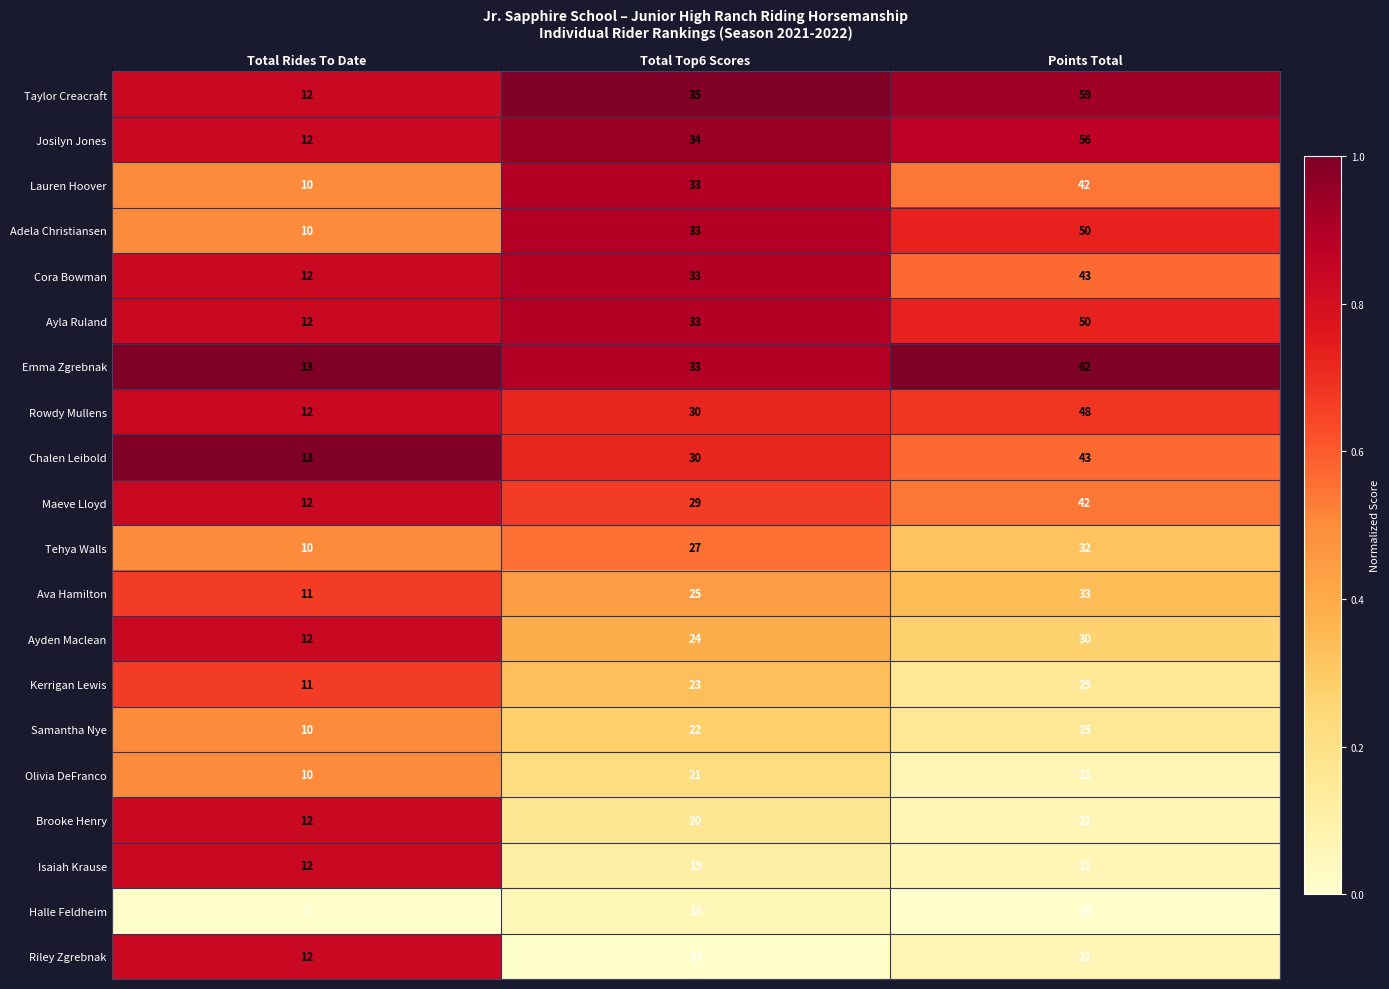

Which series has the largest range (max minus min)?

Emma Zgrebnak